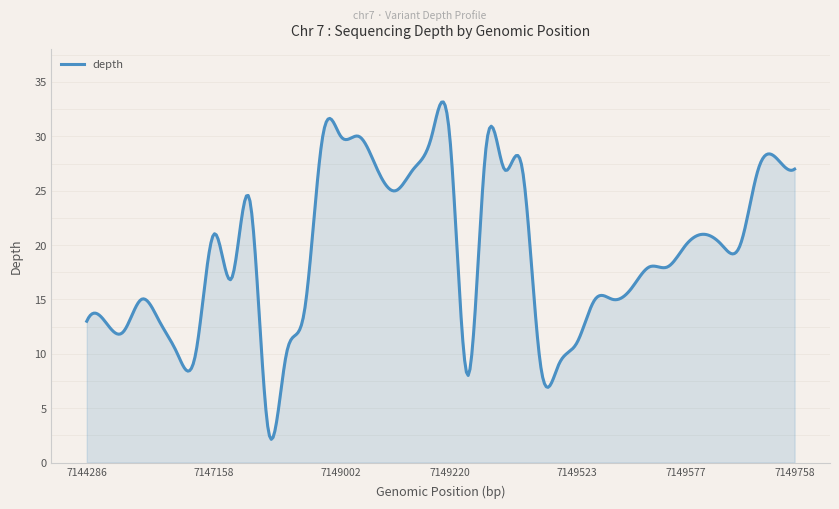

True or false: there are more than 2 points higher than both neighbors.

True